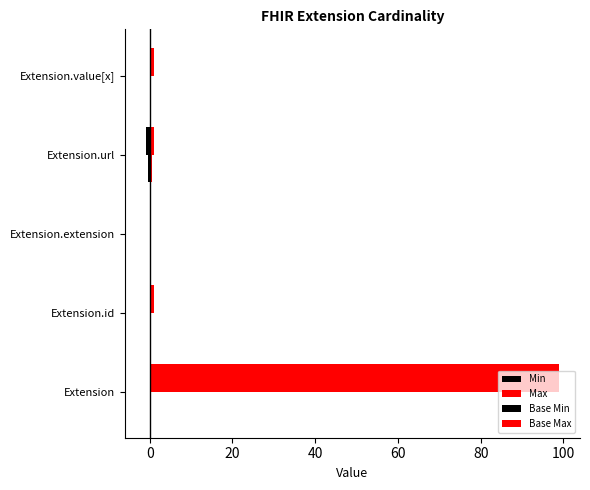

How many distinct data groups are displayed?

4